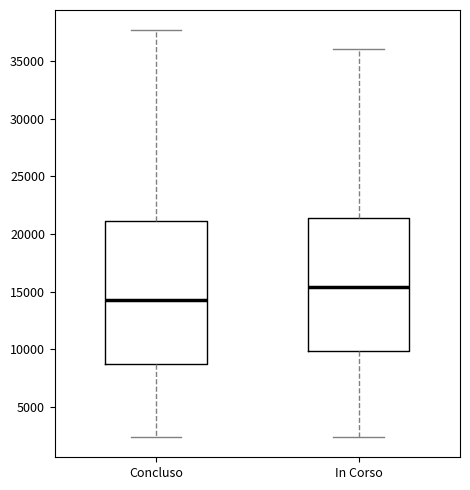

Reading left to right, transcribe this box plot: for each box, give where its median line is, the range the box spans, and where its two whiskers end, as read against the y-axis. The values are not printed on the chart, so give them approximately, as read against the axis.

Concluso: median 14500, box 9000 to 21000, whiskers 2500 to 37500
In Corso: median 15500, box 10000 to 21500, whiskers 2500 to 36000